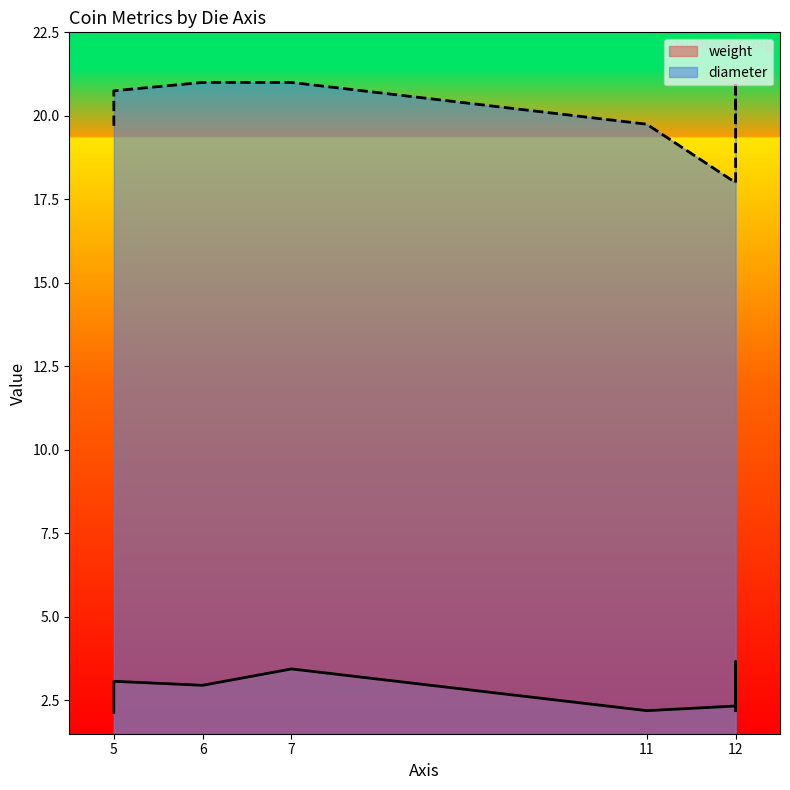

Reading left to right, what are all the values shown in this chart?

weight: 2.1	2.2	3.4	3.1	2.3	3.7	3.0	3.4
diameter: 19.7	19.8	20.6	20.8	18.0	21.0	21.0	21.0